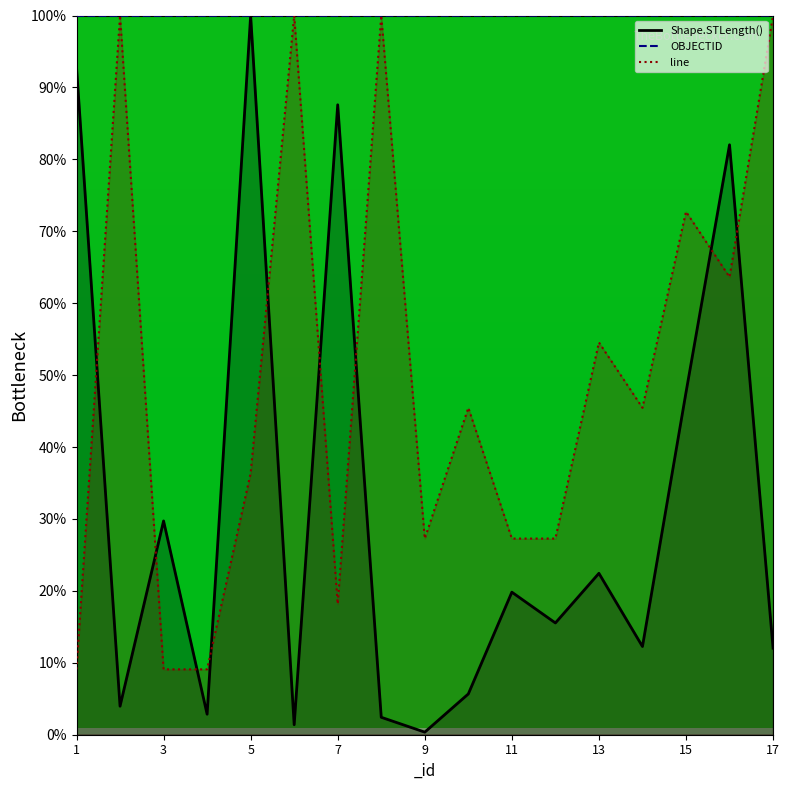

True or false: line has more than 0 points higher than both neighbors.

True